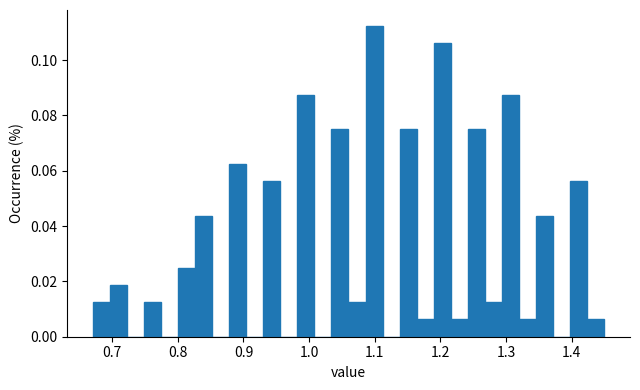

Around what value on the x-axis is the tallest bar? Give the approximate position of its centre, as read against the axis.

1.10